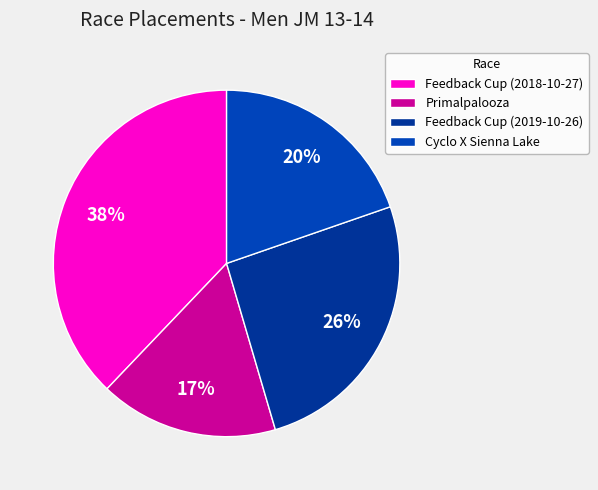

What is the total percentage of Feedback Cup (2018-10-27) and Cyclo X Sienna Lake?

57.6%